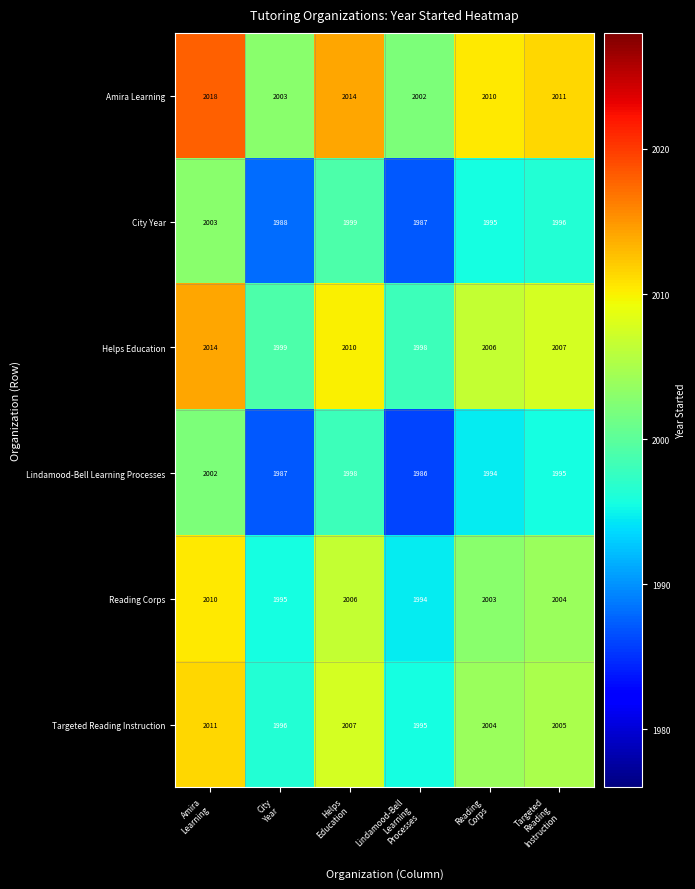

What is the difference between the second highest and minimum values in the Amira Learning series?

12